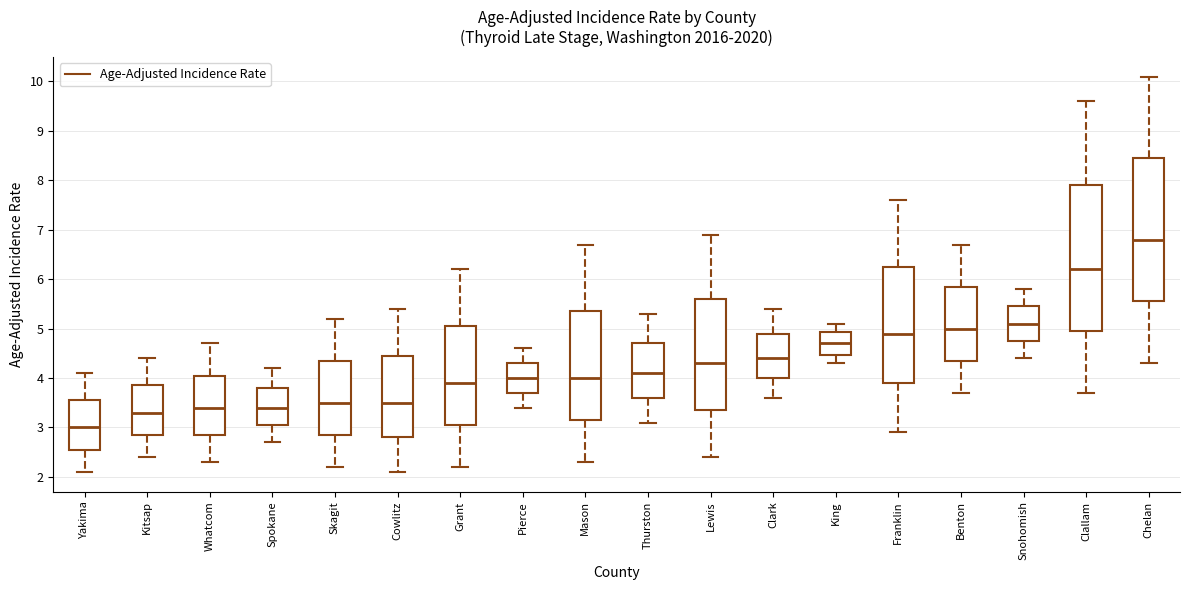

Reading left to right, transcribe this box plot: for each box, give where its median line is, the range the box spans, and where its two whiskers end, as read against the y-axis. The values are not printed on the chart, so give them approximately, as read against the axis.

Yakima: median 3.0, box 2.6 to 3.6, whiskers 2.1 to 4.1
Kitsap: median 3.3, box 2.9 to 3.9, whiskers 2.4 to 4.4
Whatcom: median 3.4, box 2.9 to 4.1, whiskers 2.3 to 4.7
Spokane: median 3.4, box 3.1 to 3.8, whiskers 2.7 to 4.2
Skagit: median 3.5, box 2.9 to 4.4, whiskers 2.2 to 5.2
Cowlitz: median 3.5, box 2.8 to 4.5, whiskers 2.1 to 5.4
Grant: median 3.9, box 3.1 to 5.1, whiskers 2.2 to 6.2
Pierce: median 4.0, box 3.7 to 4.3, whiskers 3.4 to 4.6
Mason: median 4.0, box 3.2 to 5.4, whiskers 2.3 to 6.7
Thurston: median 4.1, box 3.6 to 4.7, whiskers 3.1 to 5.3
Lewis: median 4.3, box 3.4 to 5.6, whiskers 2.4 to 6.9
Clark: median 4.4, box 4.0 to 4.9, whiskers 3.6 to 5.4
King: median 4.7, box 4.5 to 4.9, whiskers 4.3 to 5.1
Franklin: median 4.9, box 3.9 to 6.3, whiskers 2.9 to 7.6
Benton: median 5.0, box 4.4 to 5.9, whiskers 3.7 to 6.7
Snohomish: median 5.1, box 4.8 to 5.5, whiskers 4.4 to 5.8
Clallam: median 6.2, box 5.0 to 7.9, whiskers 3.7 to 9.6
Chelan: median 6.8, box 5.6 to 8.5, whiskers 4.3 to 10.1